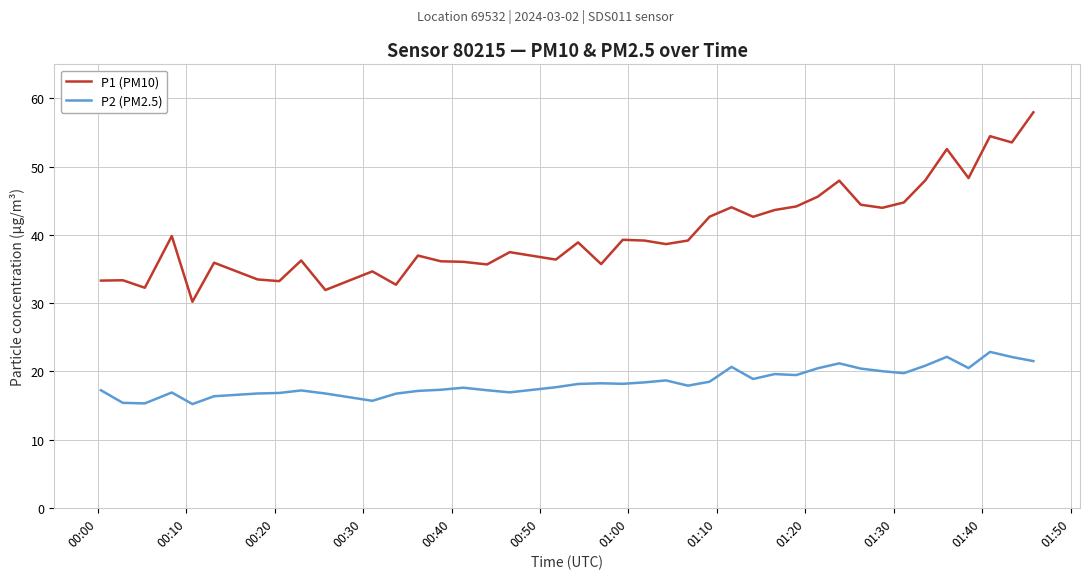

Is this an area chart (filled region under the line)?

No